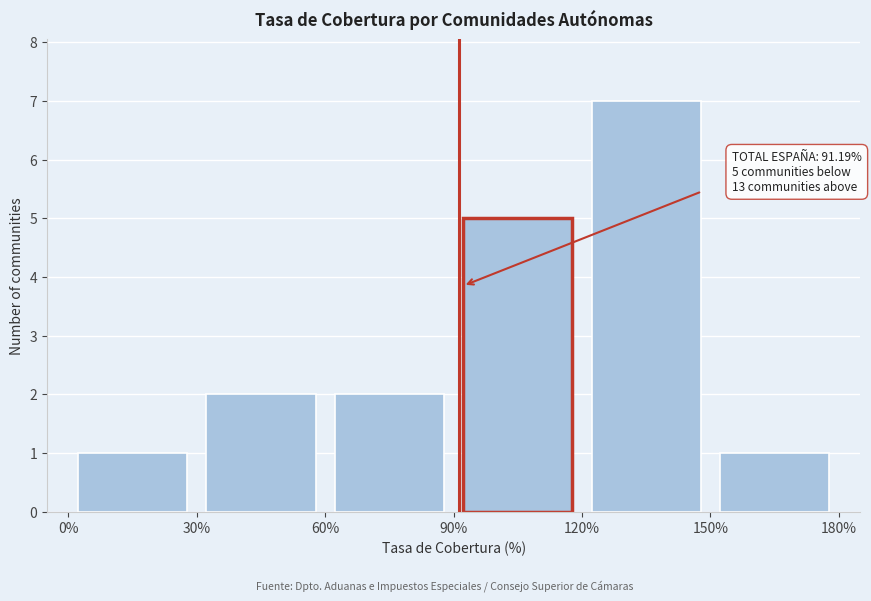

Over which range of the x-axis is the bar tallest?

120% to 150%